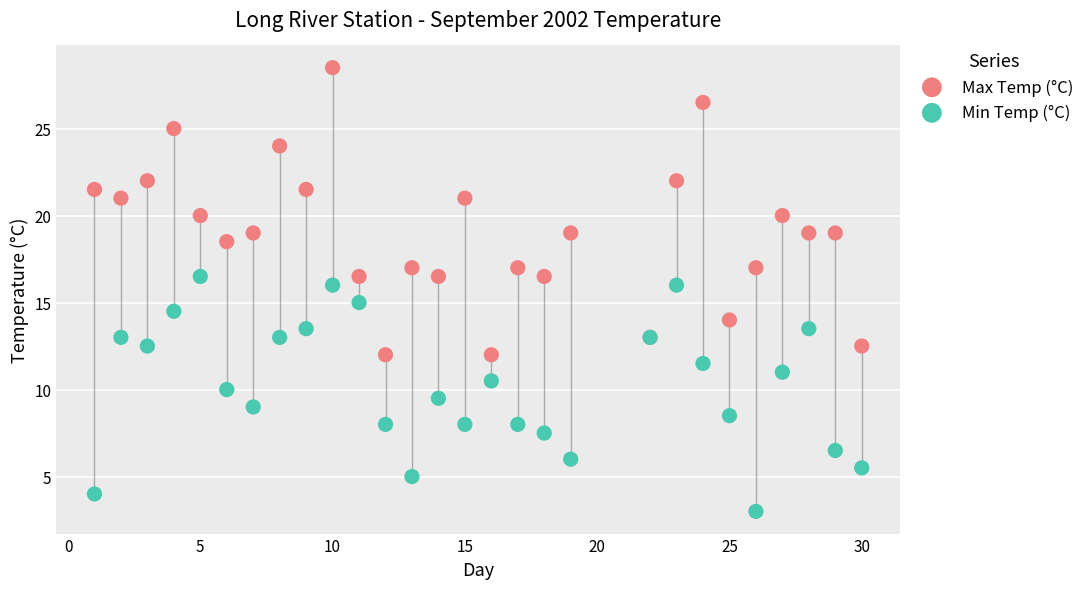

Which series has the widest spread of Y values?

Max Temp (°C)